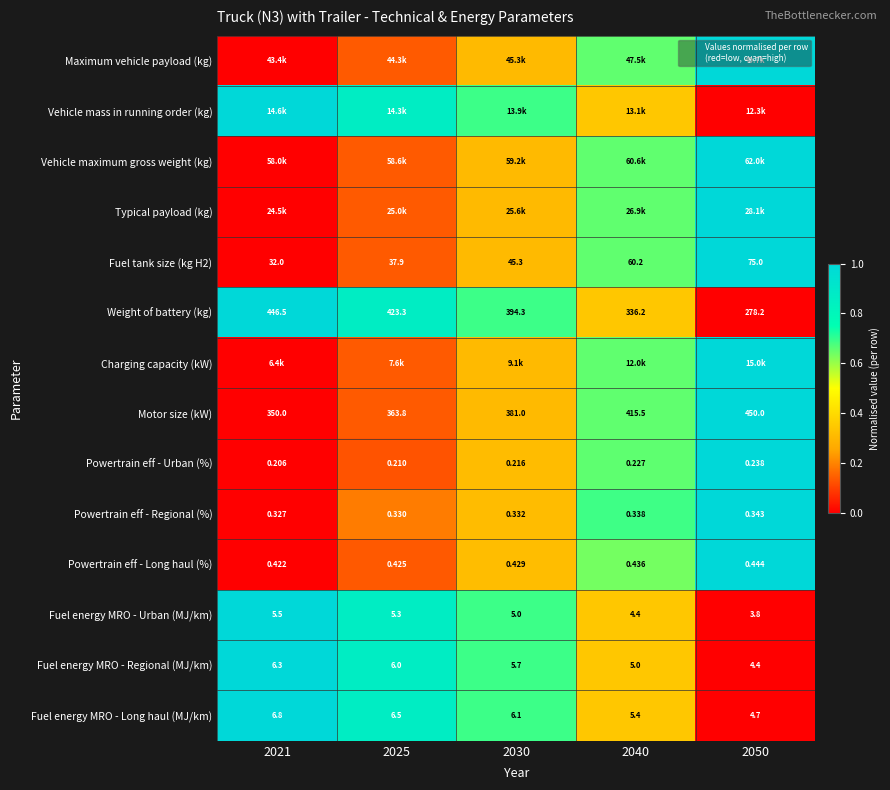

Which category has the lowest value in the Fuel tank size (kg H2) series?

2021